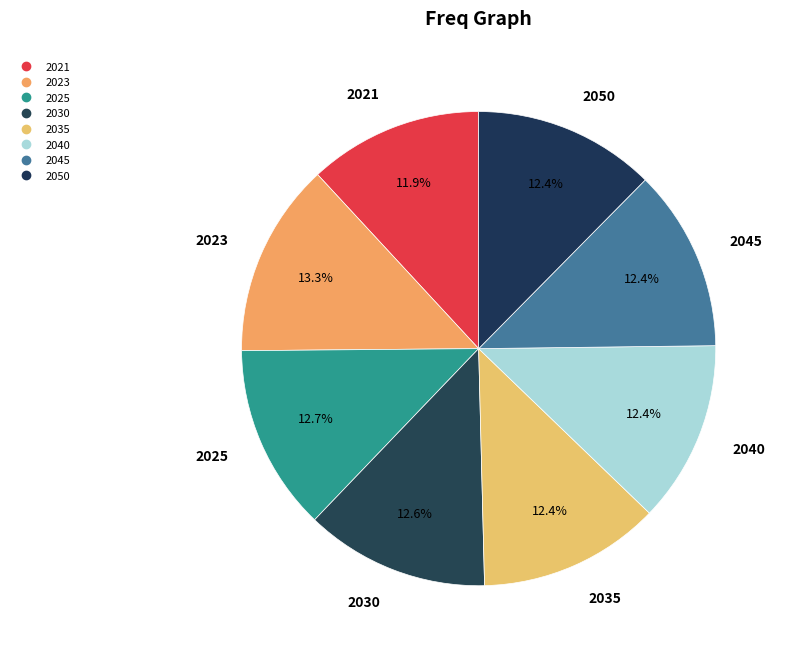

How many segments does this pie chart have?

8